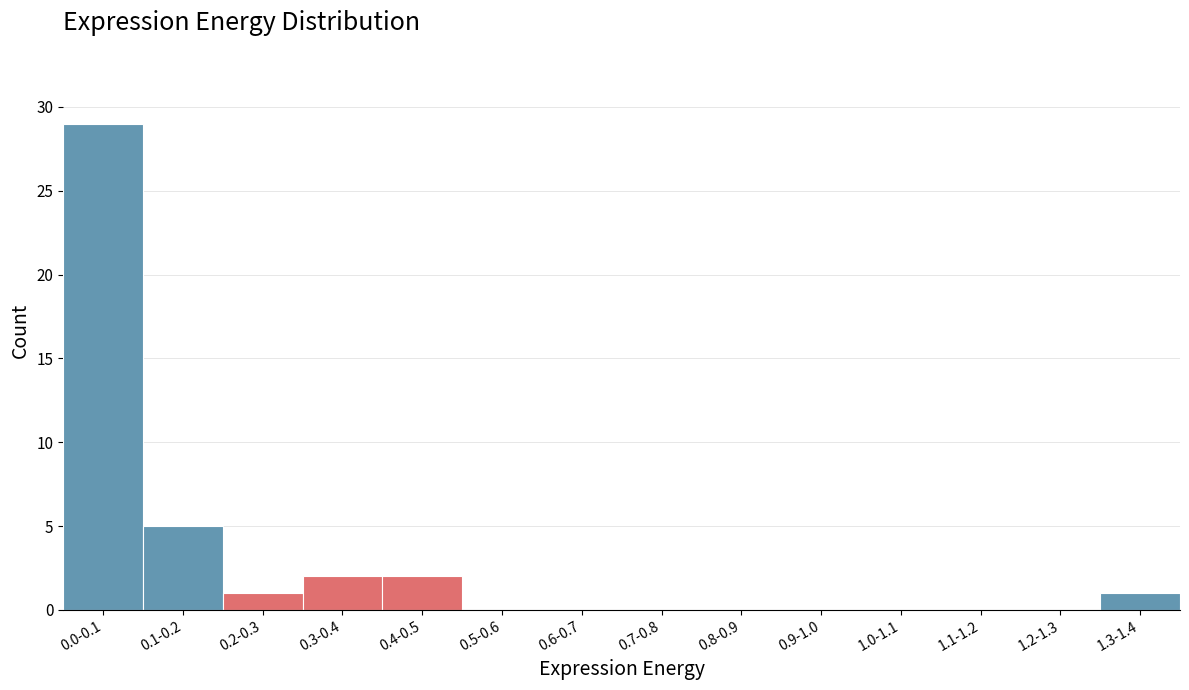

Reading left to right, extract all data points from this chart.

0.0-0.1=29	0.1-0.2=5	0.2-0.3=1	0.3-0.4=2	0.4-0.5=2	0.5-0.6=0	0.6-0.7=0	0.7-0.8=0	0.8-0.9=0	0.9-1.0=0	1.0-1.1=0	1.1-1.2=0	1.2-1.3=0	1.3-1.4=1